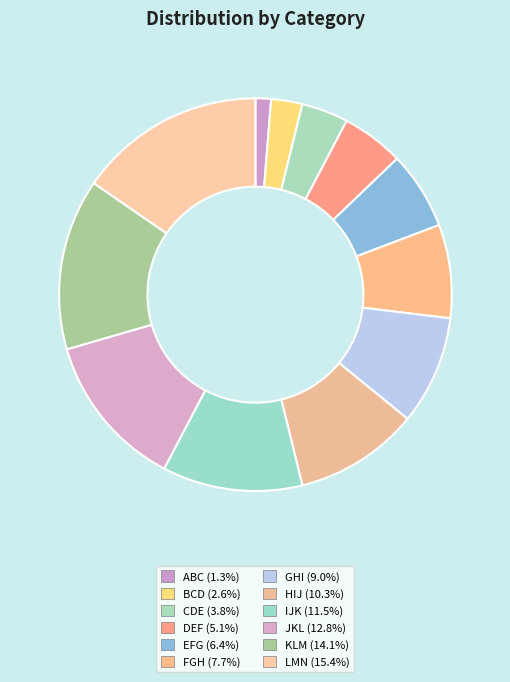

To the nearest percent, what portion does BCD represent?

3%